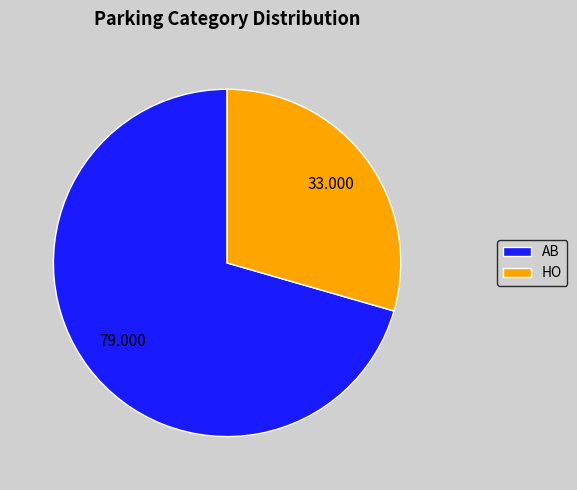

How many segments does this pie chart have?

2